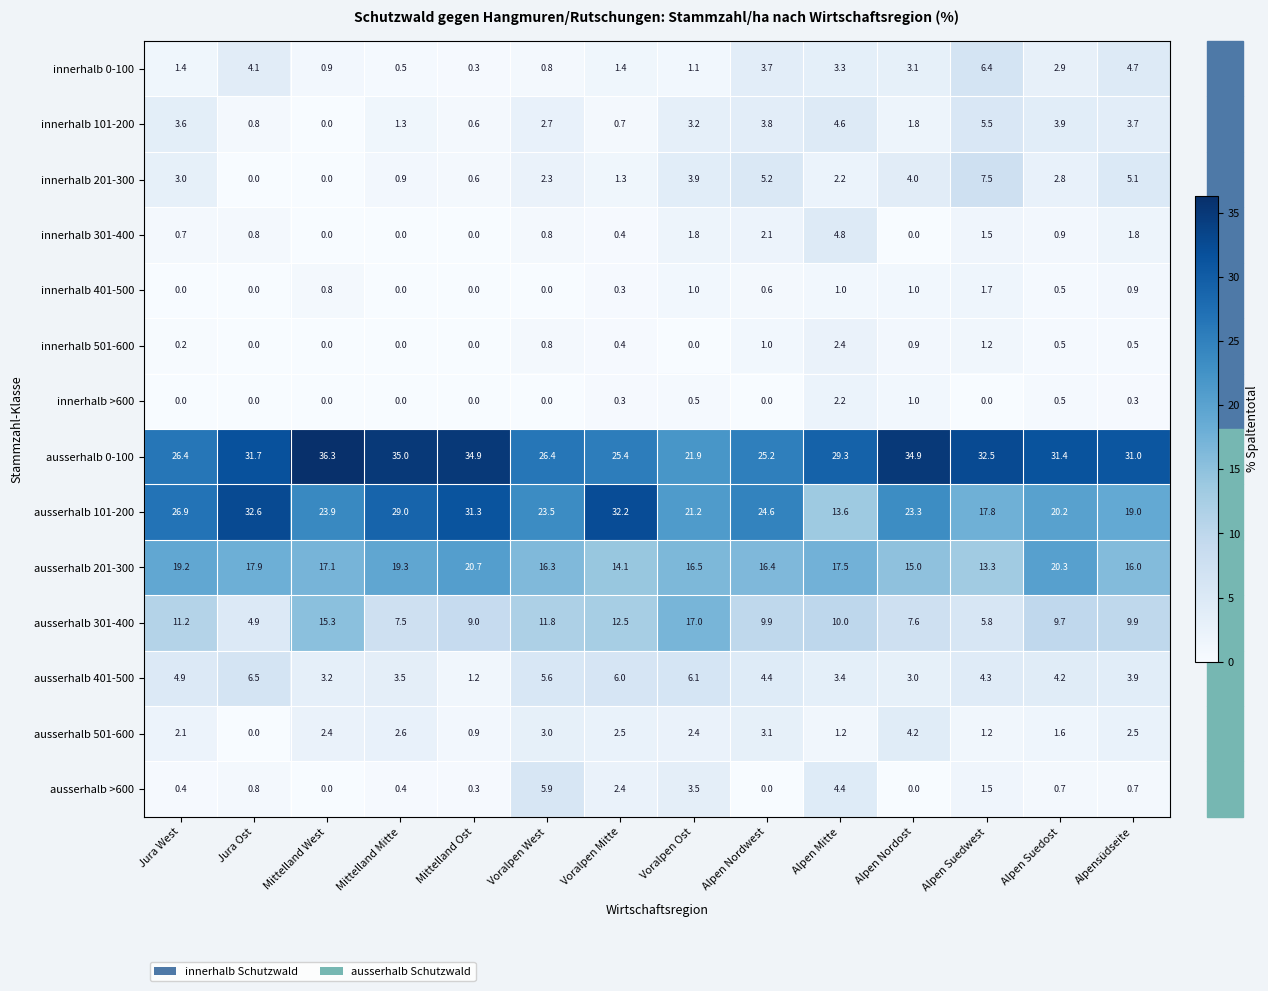

The innerhalb 301-400 series shows 0.8 at Jura Ost. True or false?

True